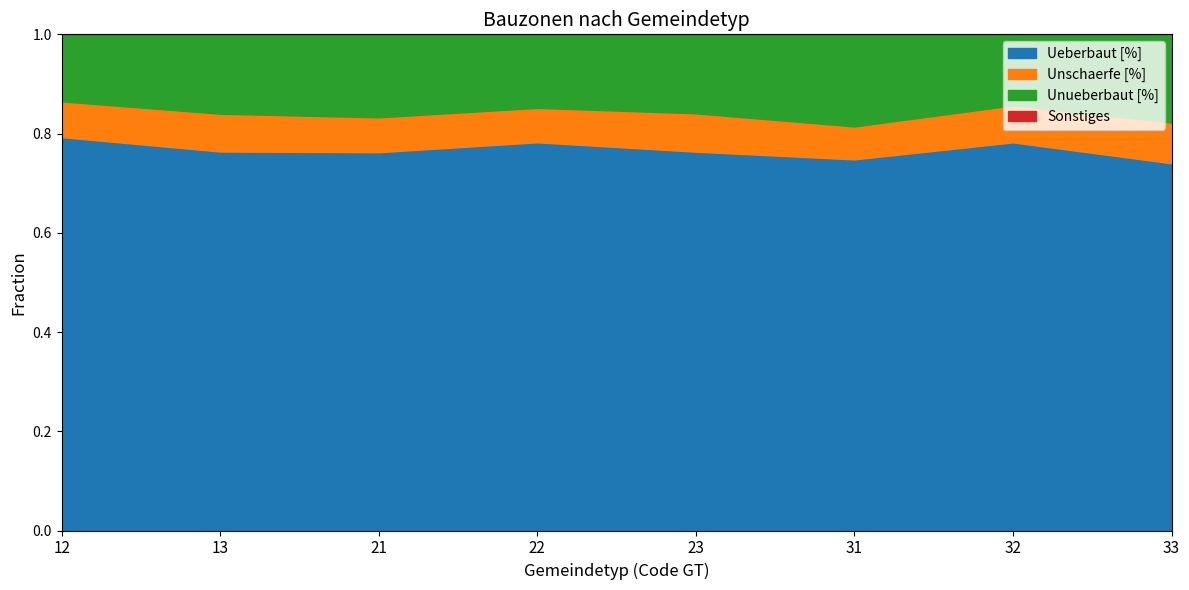

List the labels in order of Unschaerfe [%] value, largest first.

33, 23, 13, 32, 12, 21, 22, 31